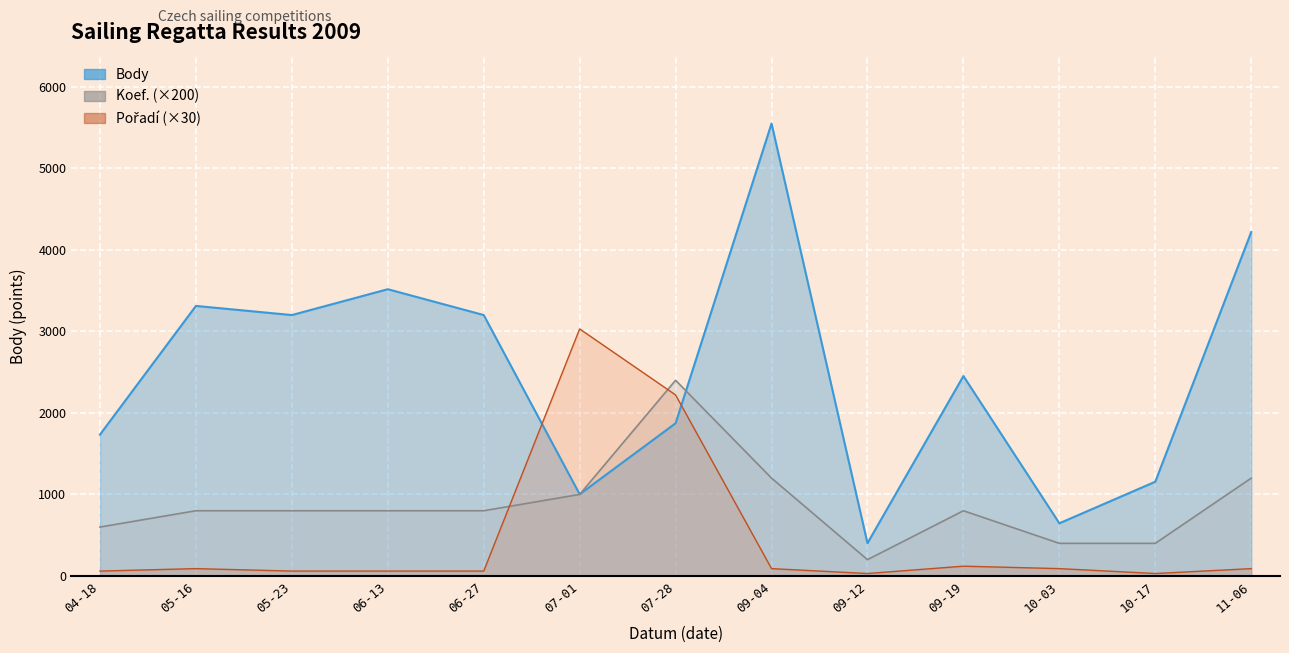

True or false: Body has a value of 3517 at 06-13.

True